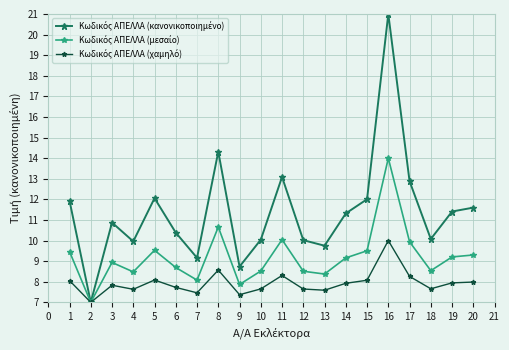

At which category is the sum across all series the highest?

16